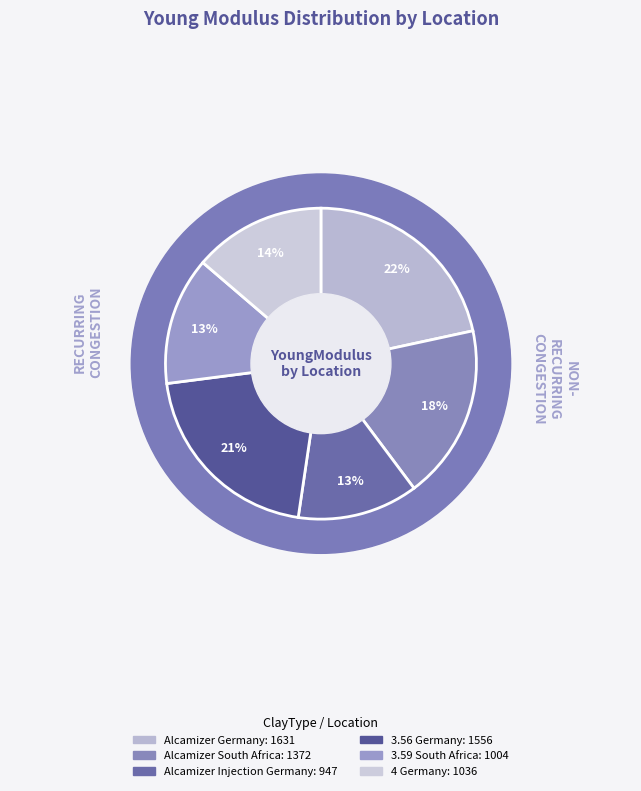

Does any single category account for the majority?

No